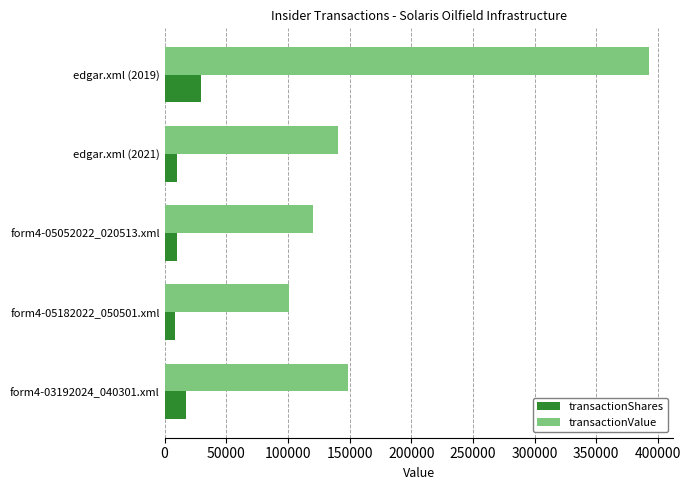

Is the value of transactionShares at form4-03192024_040301.xml greater than the value of transactionValue at edgar.xml (2019)?

No